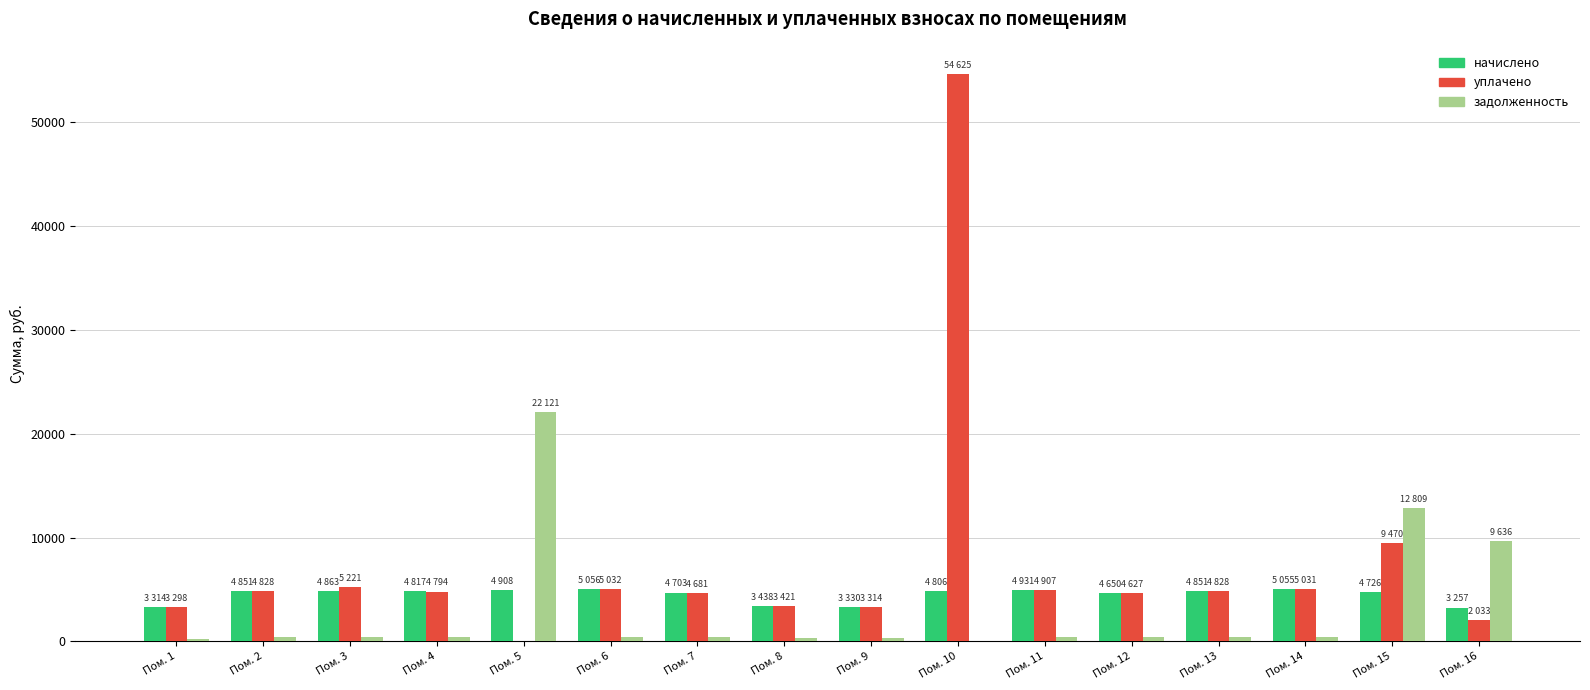

Is it true that уплачено equals 4627.3 at Пом. 12?

True